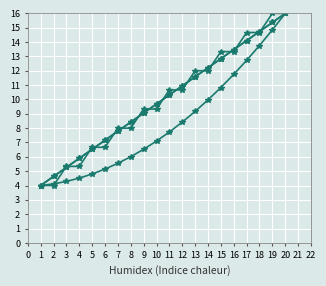

What is the value of the رديف تجمعی point at the 17th from the left?

12.7